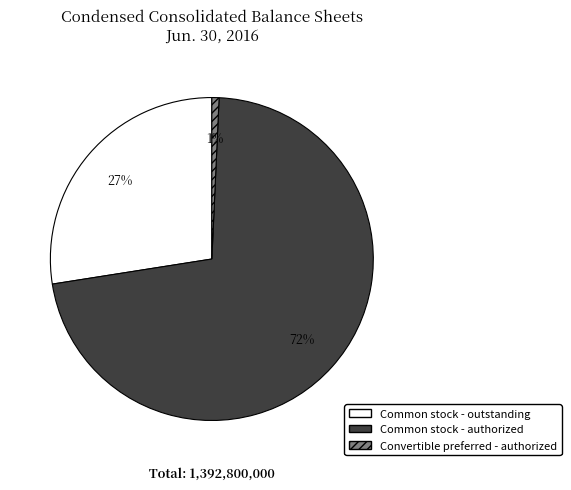

Does any single category account for the majority?

Yes